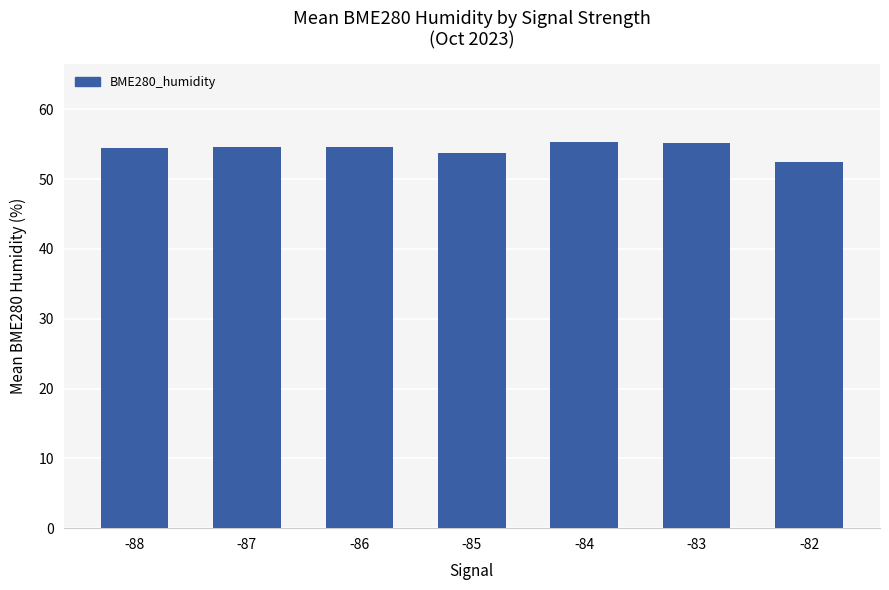

What is the greatest value displayed?

55.4